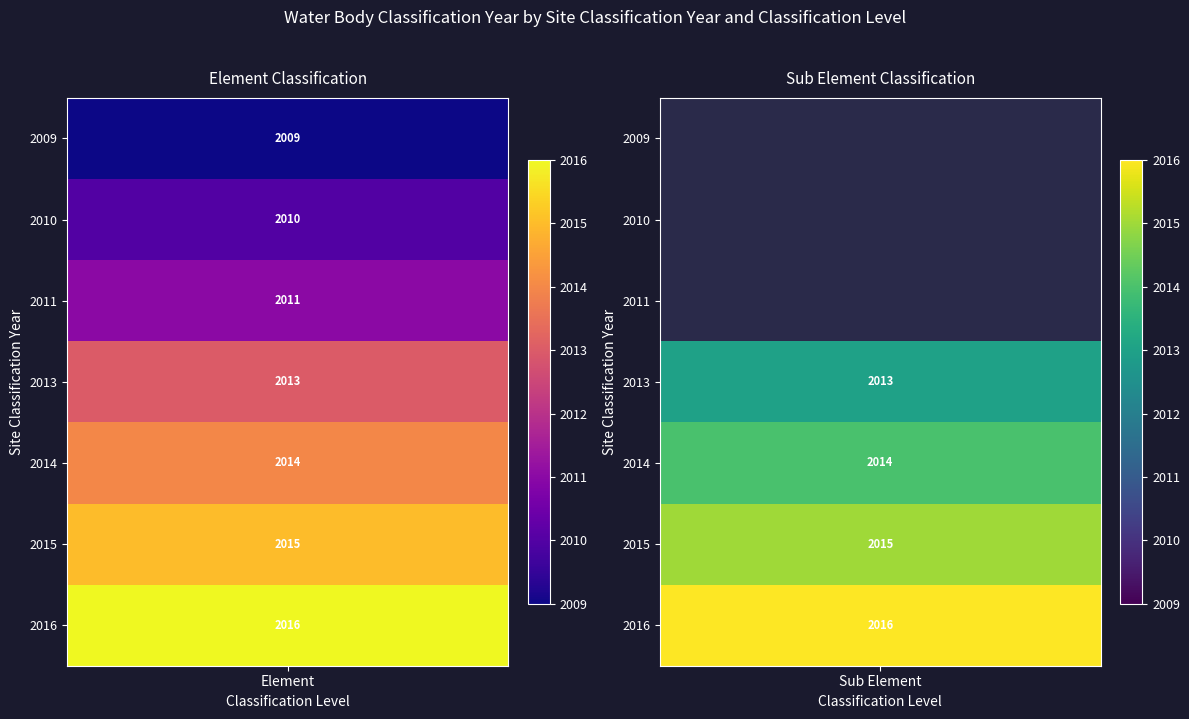

The value of Sub Element at 2011 is -1224. True or false?

False